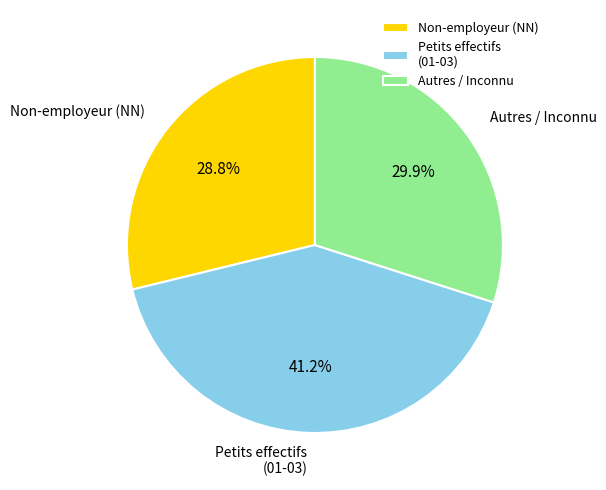

Which has a higher value, Non-employeur (NN) or Autres / Inconnu?

Autres / Inconnu